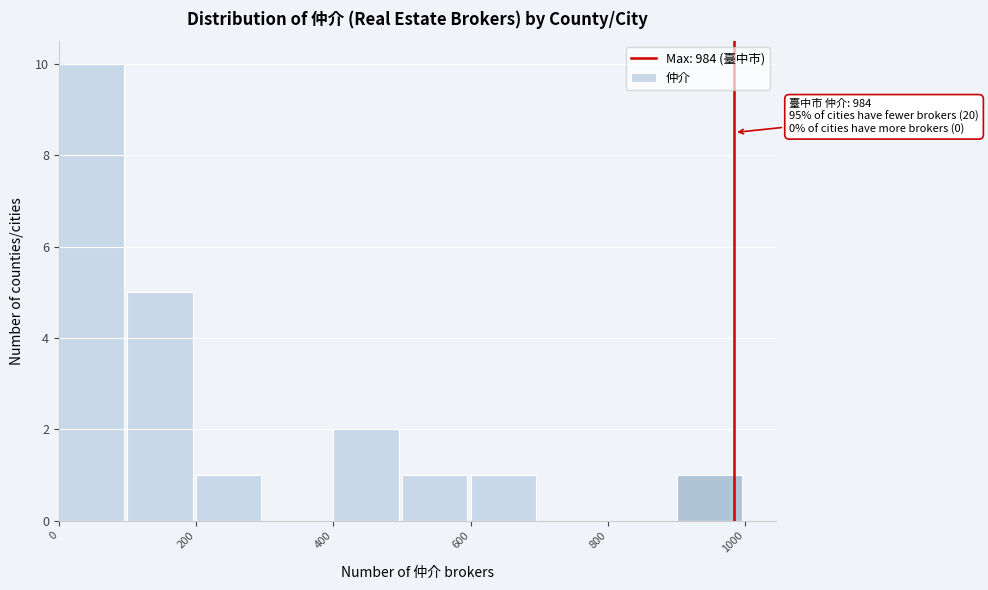

Which range on the x-axis has the tallest bar?

0 to 100